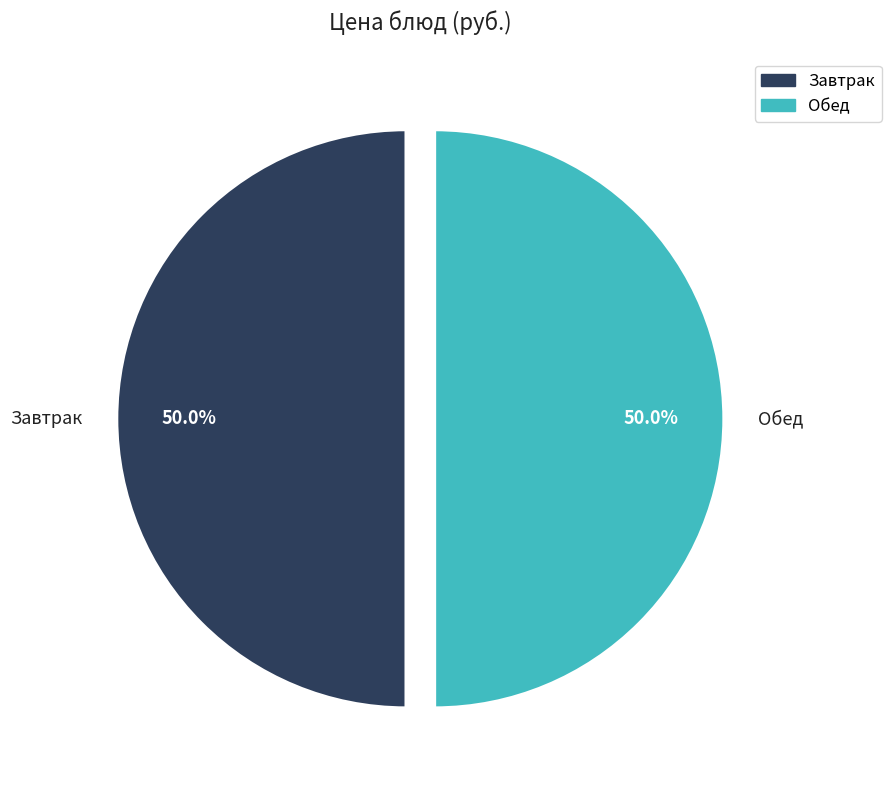

What is the ratio of the value at Завтрак to the value at Обед?

1.0